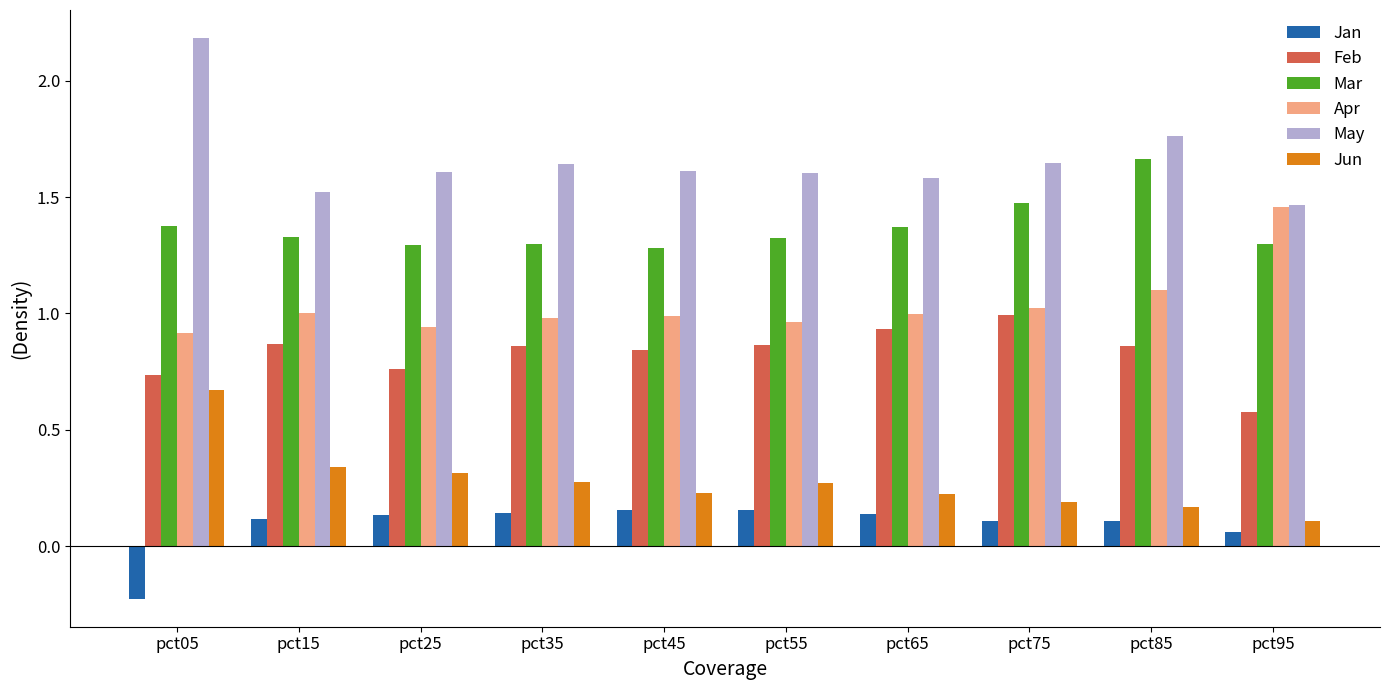

How many series are shown in this chart?

6